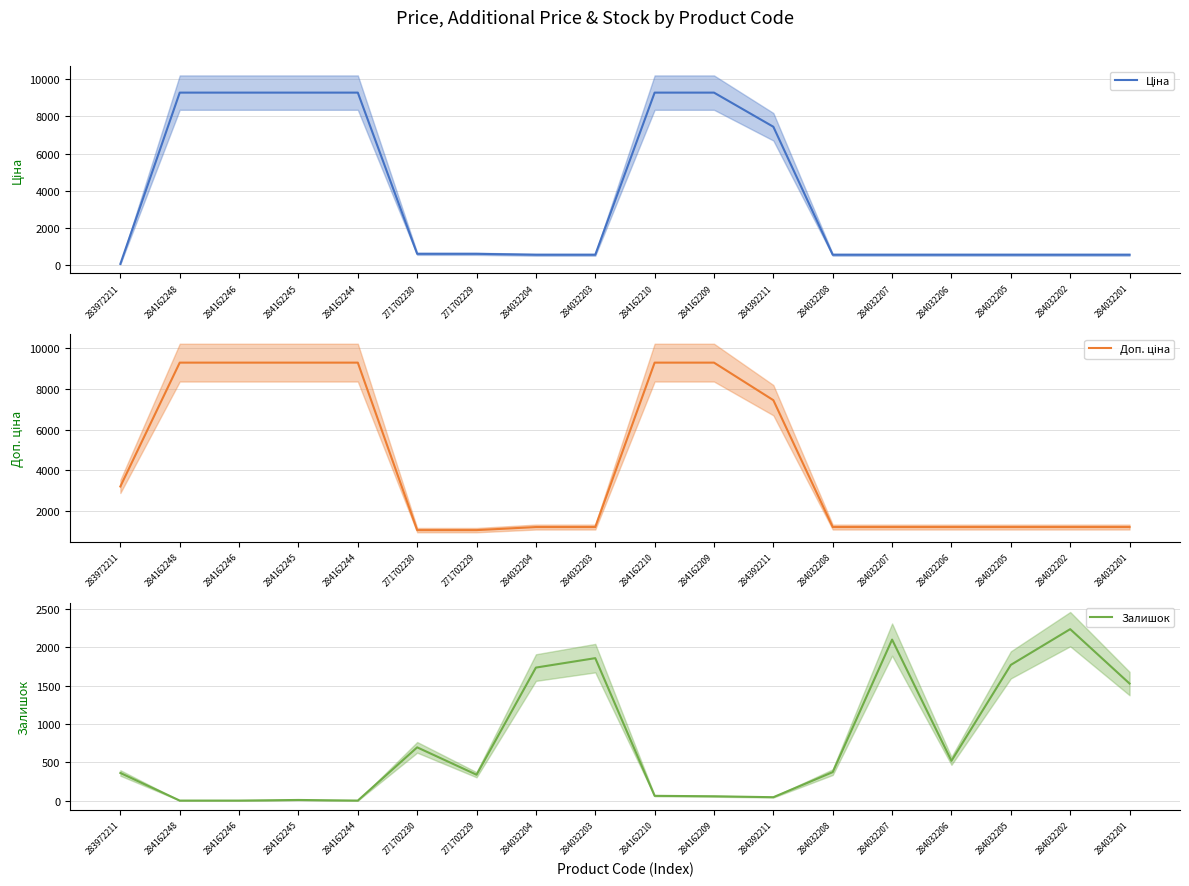

How many intersections are there between Залишок and Ціна?

8